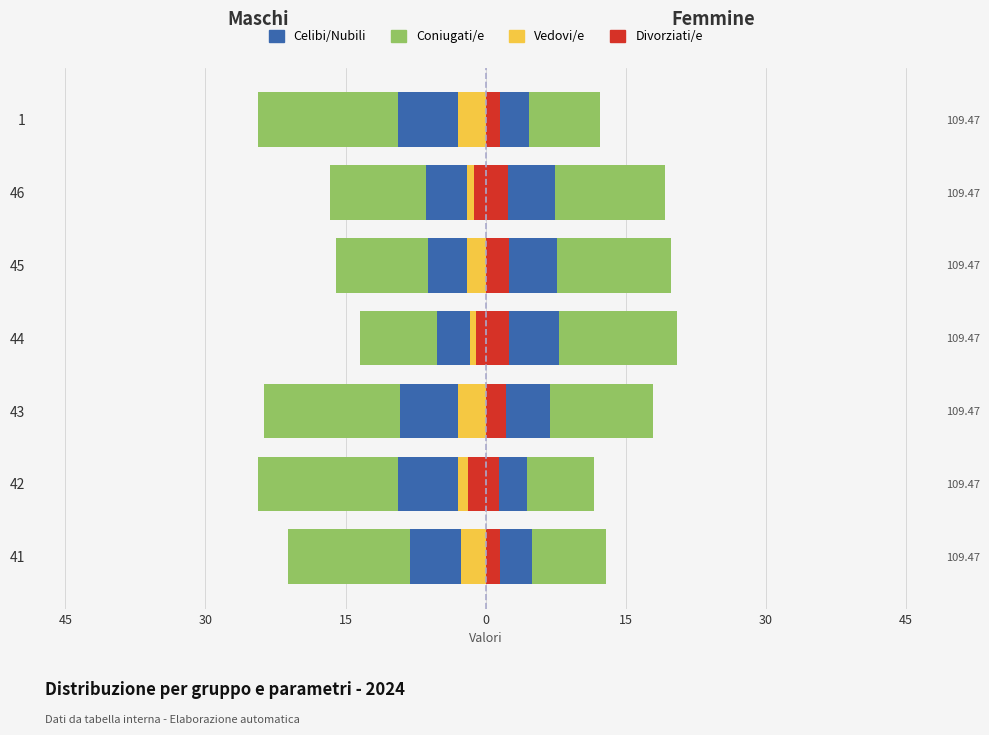

Which series has the largest range (max minus min)?

Coniugati/e